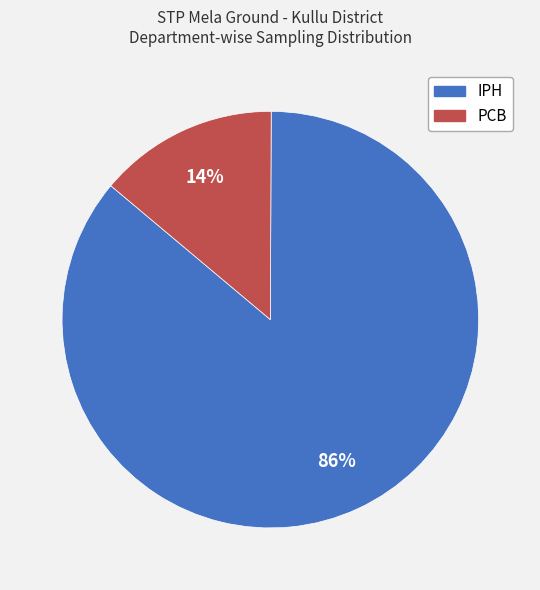

To the nearest percent, what is the average slice percentage?

50%